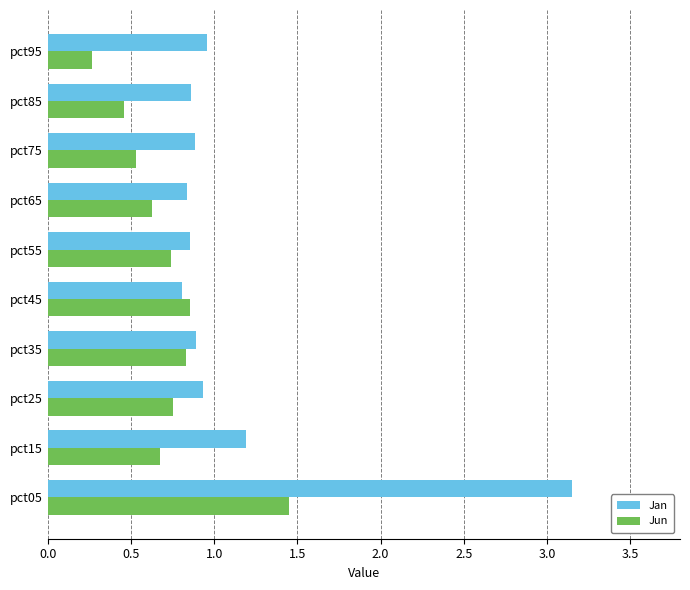

Between pct05 and pct35, which series saw the biggest shift?

Jan